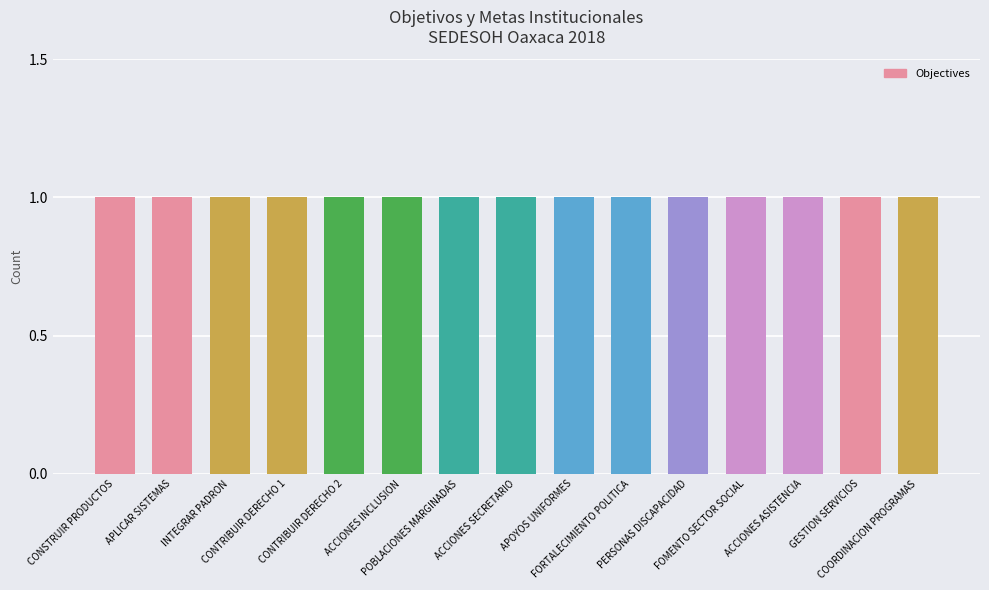

What is the label of the 4th bar from the right?

FOMENTO SECTOR SOCIAL